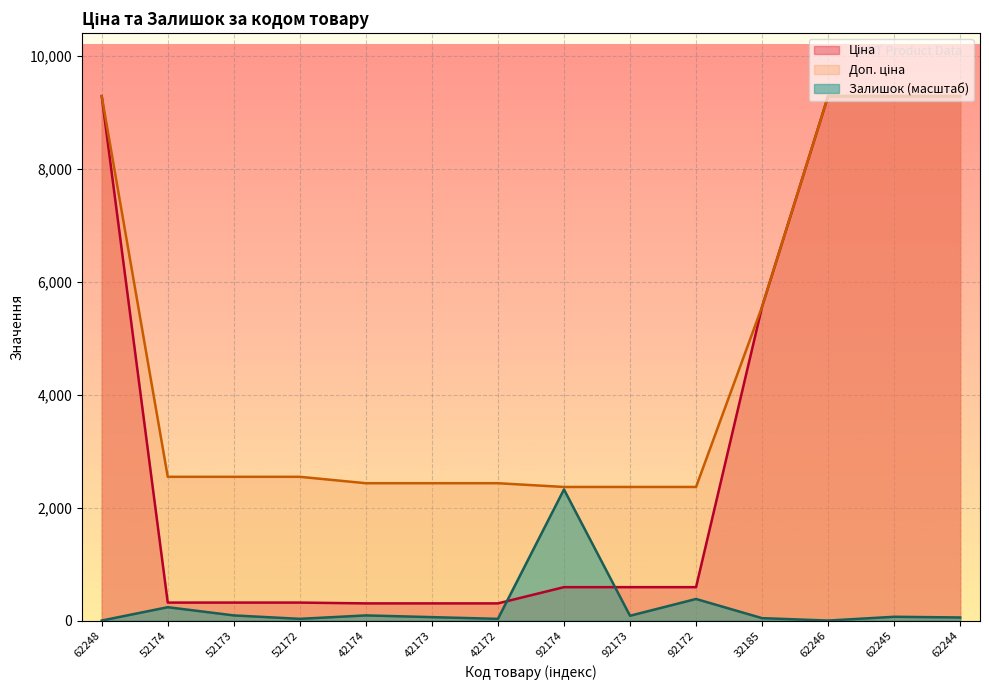

Reading left to right, what are all the values shown in this chart?

Ціна: 9290.5	318.3	318.3	318.3	304.1	304.1	304.1	591.6	591.6	591.6	5560.3	9290.5	9290.5	9290.5
Доп. ціна: 9290.5	2546.4	2546.4	2546.4	2432.8	2432.8	2432.8	2366.5	2366.5	2366.5	5560.3	9290.5	9290.5	9290.5
Залишок: 0.0	236.5	91.0	30.3	91.0	60.6	30.3	2322.6	84.9	382.0	42.4	0.0	66.7	54.6